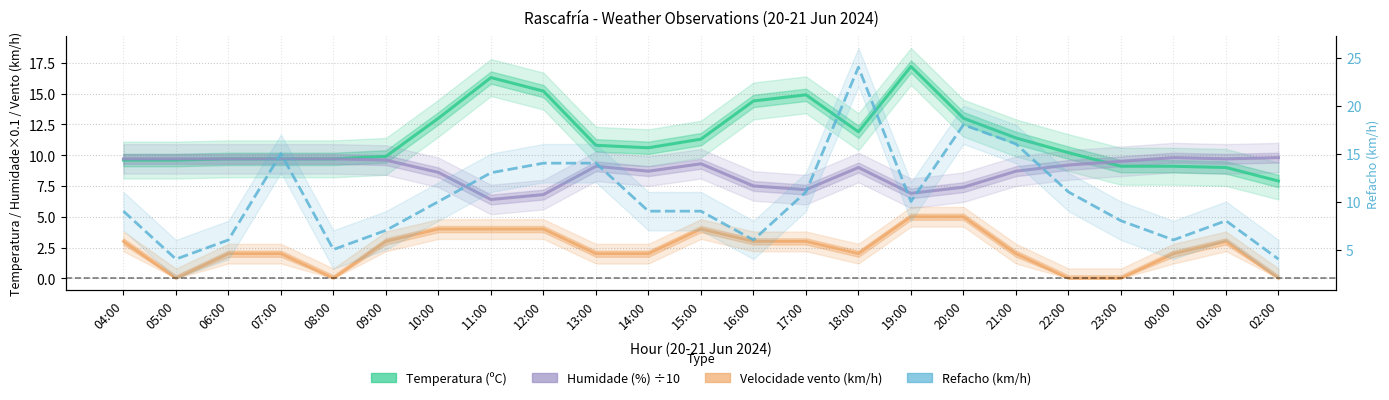

Which series has the largest range (max minus min)?

Refacho (km/h)